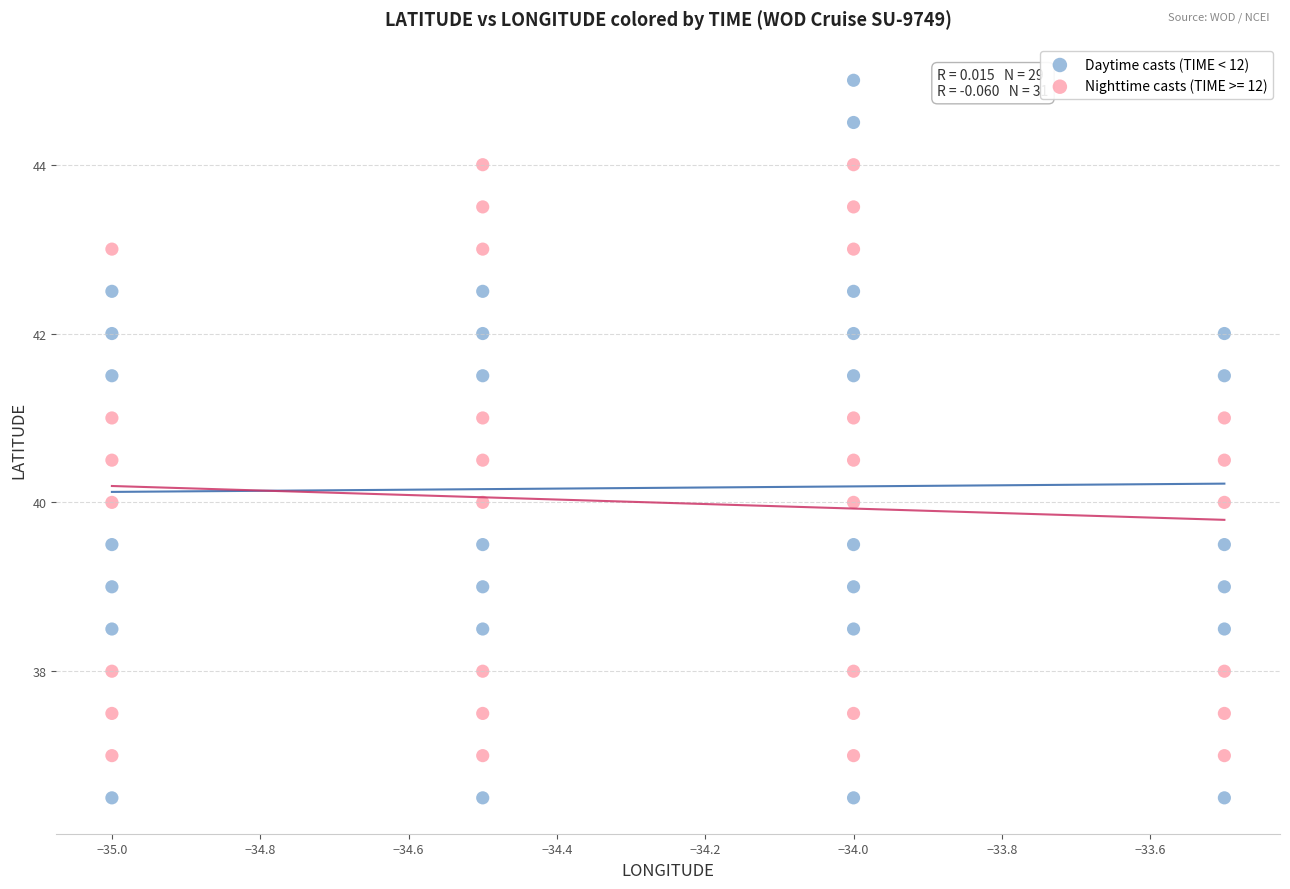

Which series reaches the minimum Y coordinate?

Daytime casts (TIME < 12)